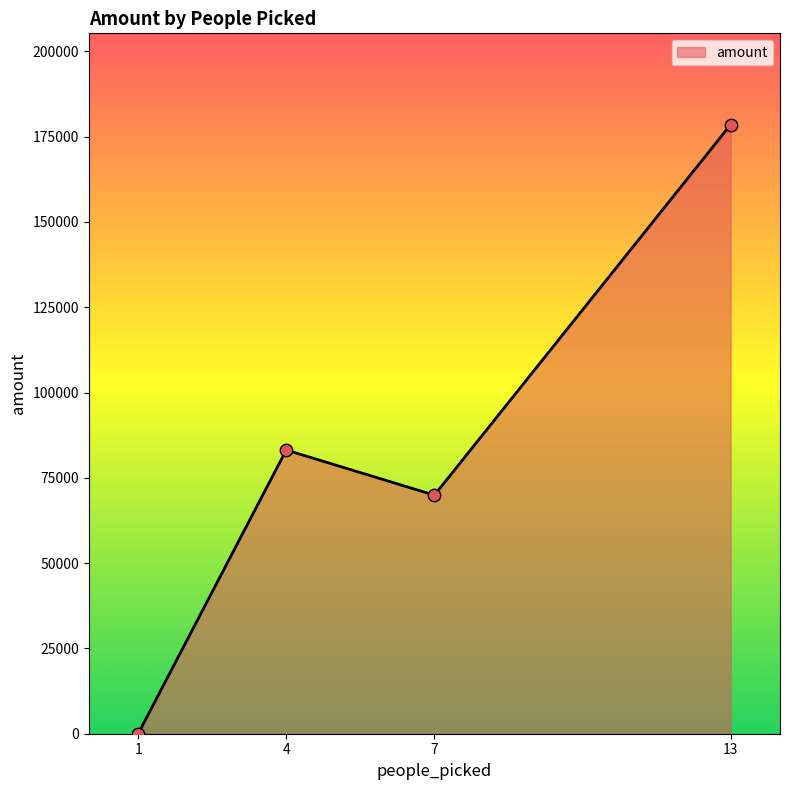

What is the change in value from 4 to 7?

-13228.6